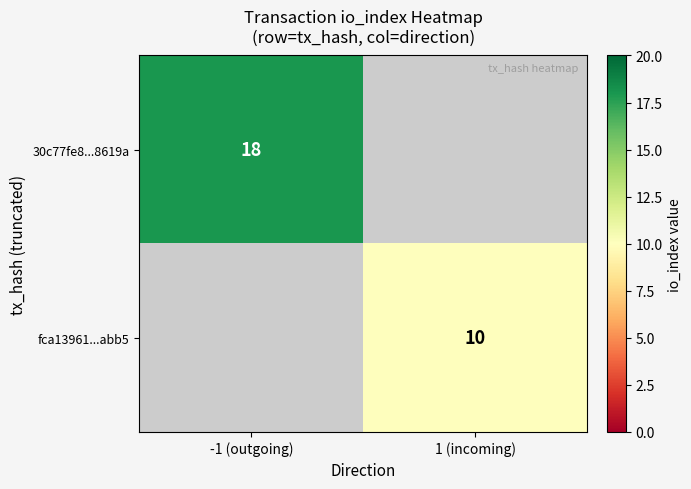

Is it true that fca13961...abb5 equals 14 at 1 (incoming)?

False